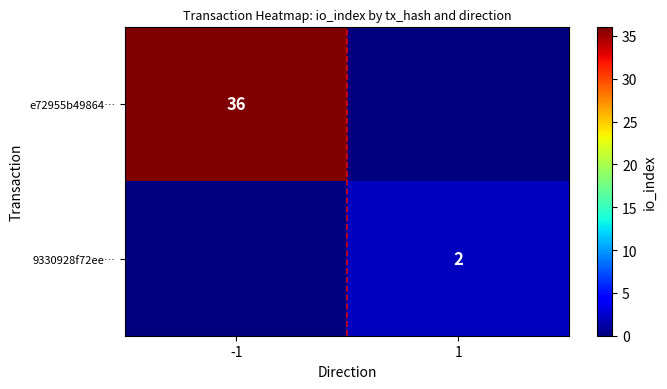

Is it true that 9330928f72ee… equals 1 at 1?

False